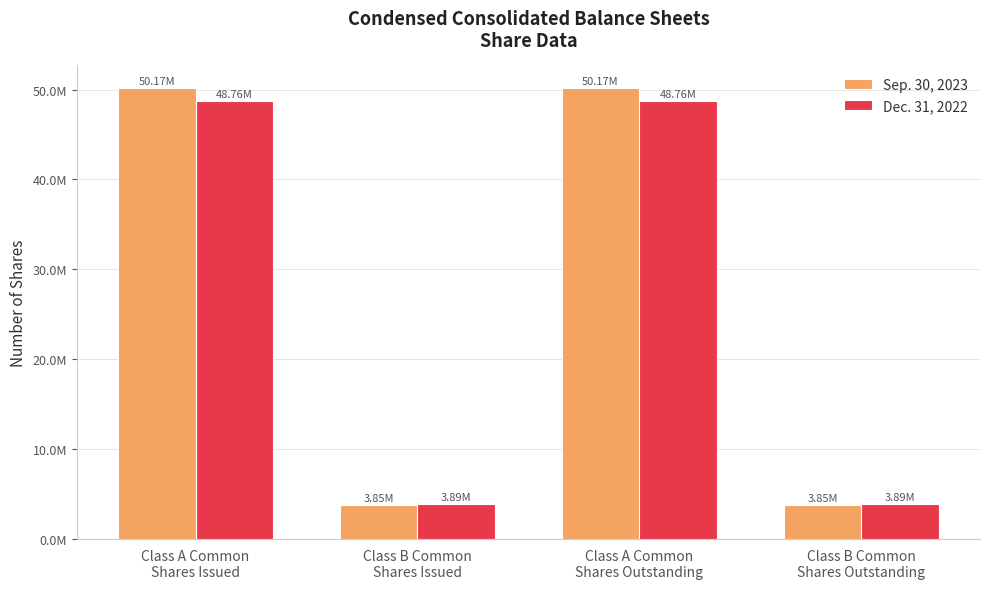

What are all the series names shown in the legend?

Sep. 30, 2023, Dec. 31, 2022